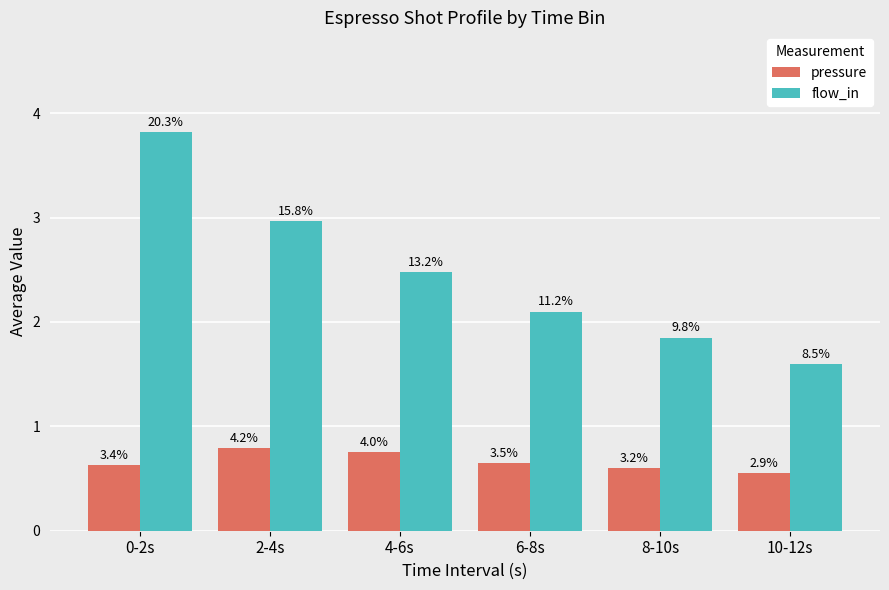

What is the value of the flow_in bar at the 1st from the left?

3.8